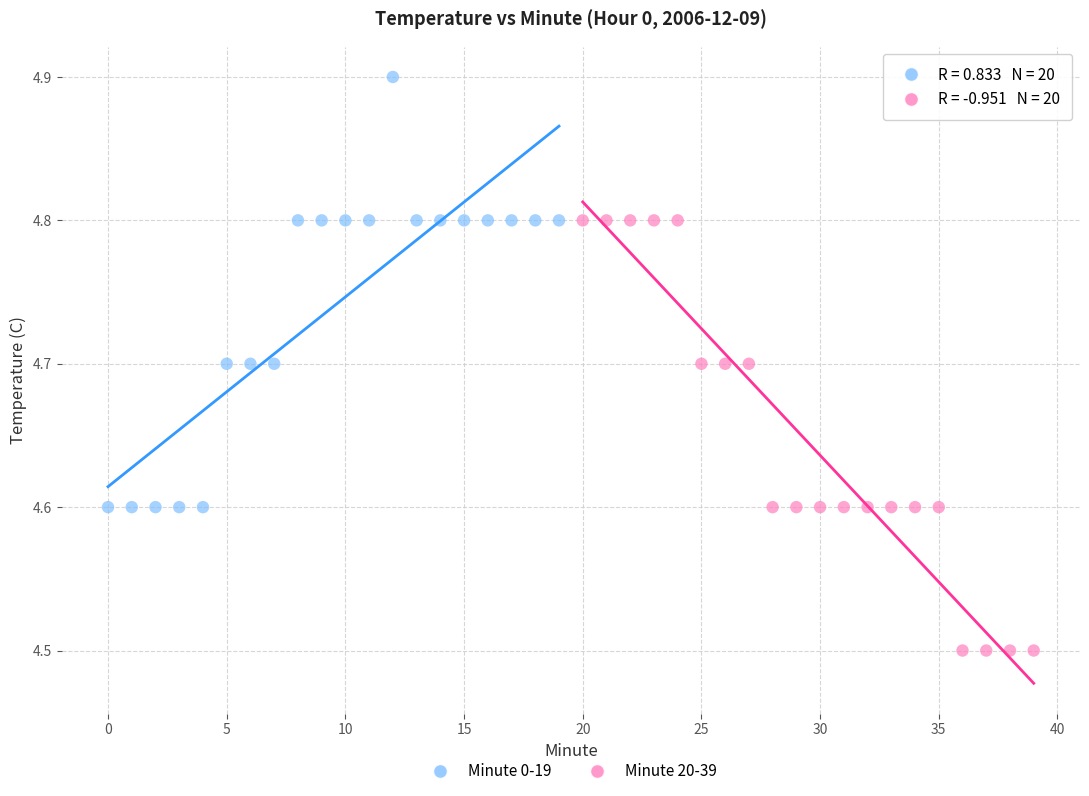

Which series reaches the maximum Y coordinate?

Minute 0-19